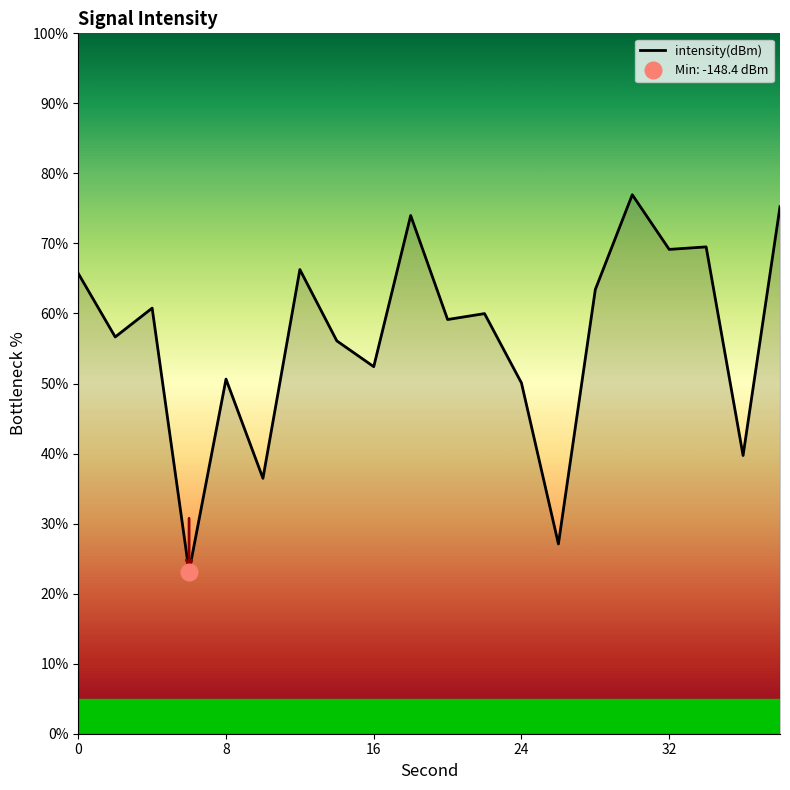

The intensity(dBm) series shows 65.7 at 0. True or false?

True